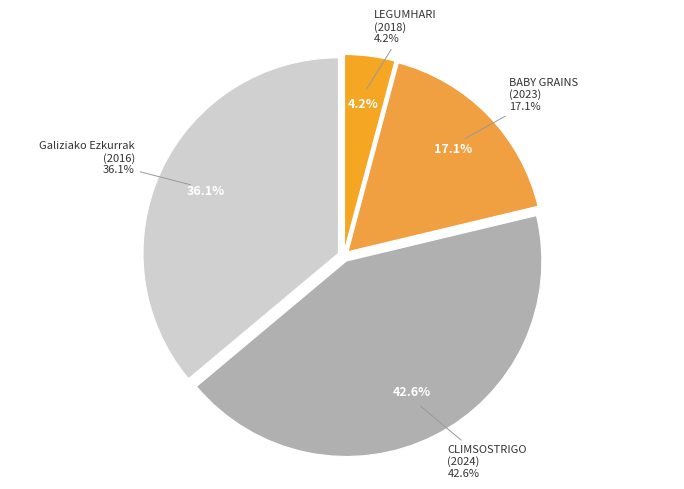

To the nearest percent, what portion does BABY GRAINS
(2023) represent?

17%